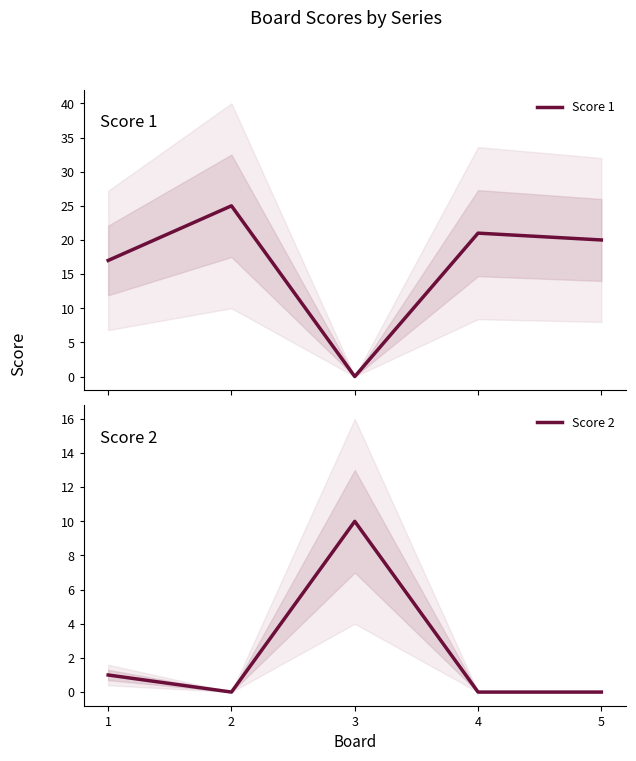

Is the value of Score 2 at 3 greater than the value of Score 1 at 4?

No